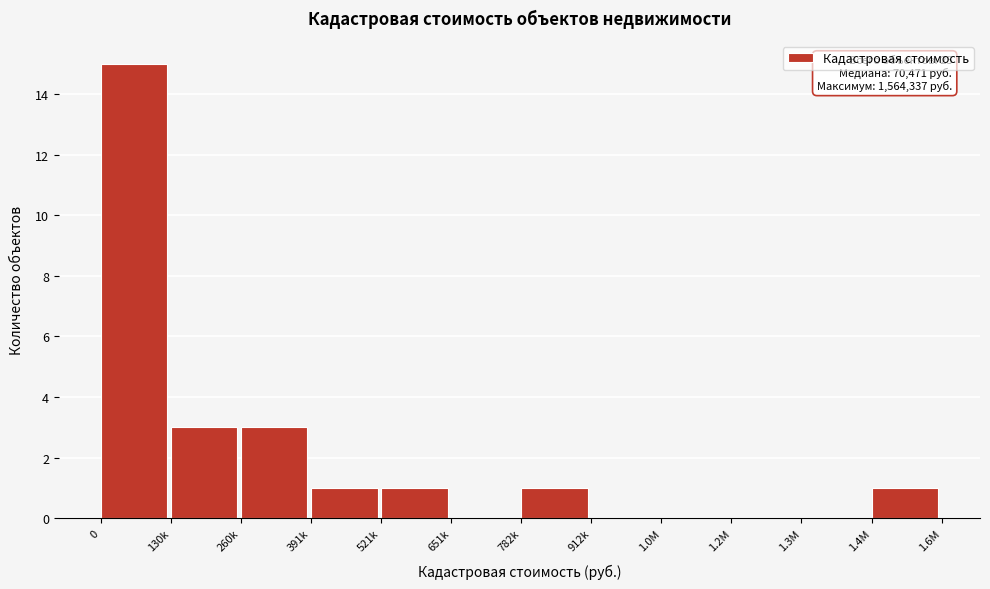

Reading left to right, what are all the values shown in this chart?

0=15	130k=3	260k=3	391k=1	521k=1	651k=0	782k=1	912k=0	1.0M=0	1.2M=0	1.3M=0	1.4M=1